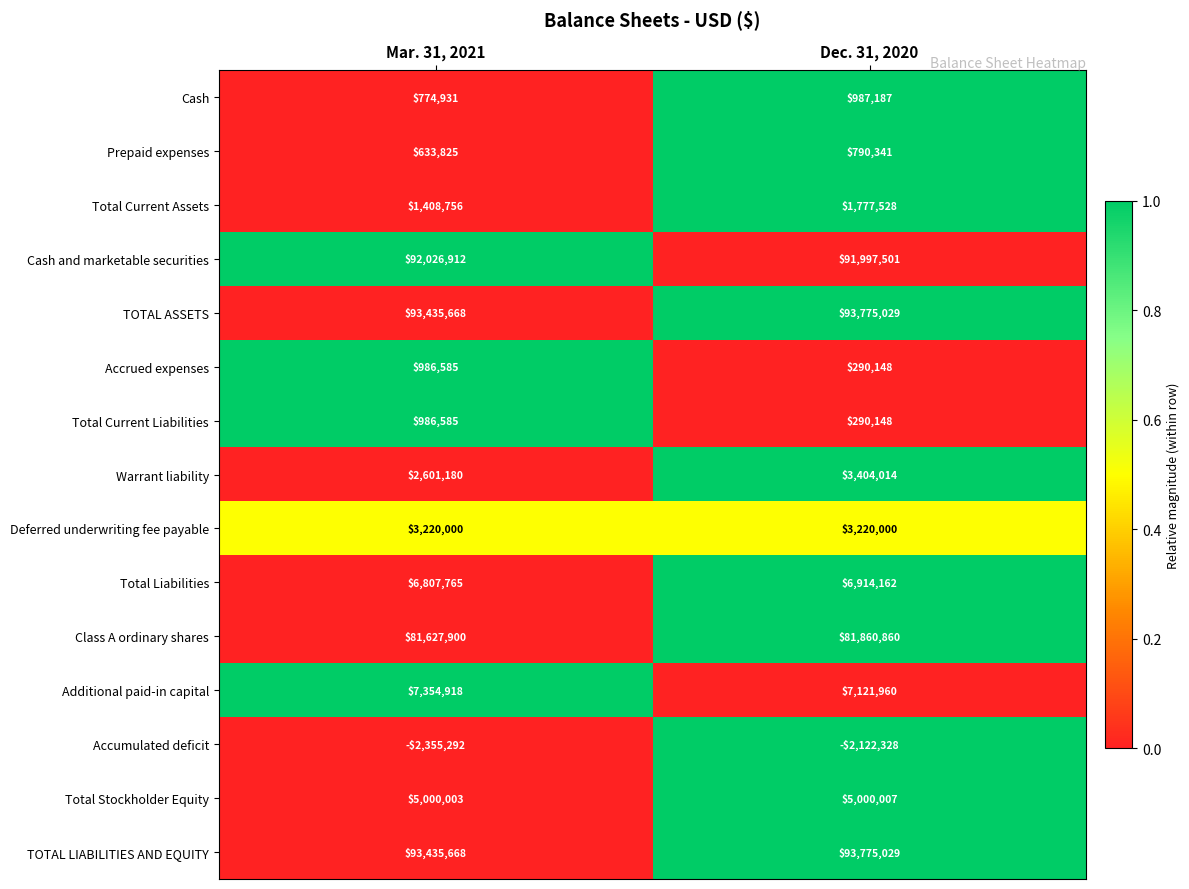

Reading left to right, list all the values displayed in this chart.

Cash: 774931	987187
Prepaid expenses: 633825	790341
Total Current Assets: 1408756	1777528
Cash and marketable securities: 92026912	91997501
TOTAL ASSETS: 93435668	93775029
Accrued expenses: 986585	290148
Total Current Liabilities: 986585	290148
Warrant liability: 2601180	3404014
Deferred underwriting fee payable: 3220000	3220000
Total Liabilities: 6807765	6914162
Class A ordinary shares: 81627900	81860860
Additional paid-in capital: 7354918	7121960
Accumulated deficit: -2355292	-2122328
Total Stockholder Equity: 5000003	5000007
TOTAL LIABILITIES AND EQUITY: 93435668	93775029